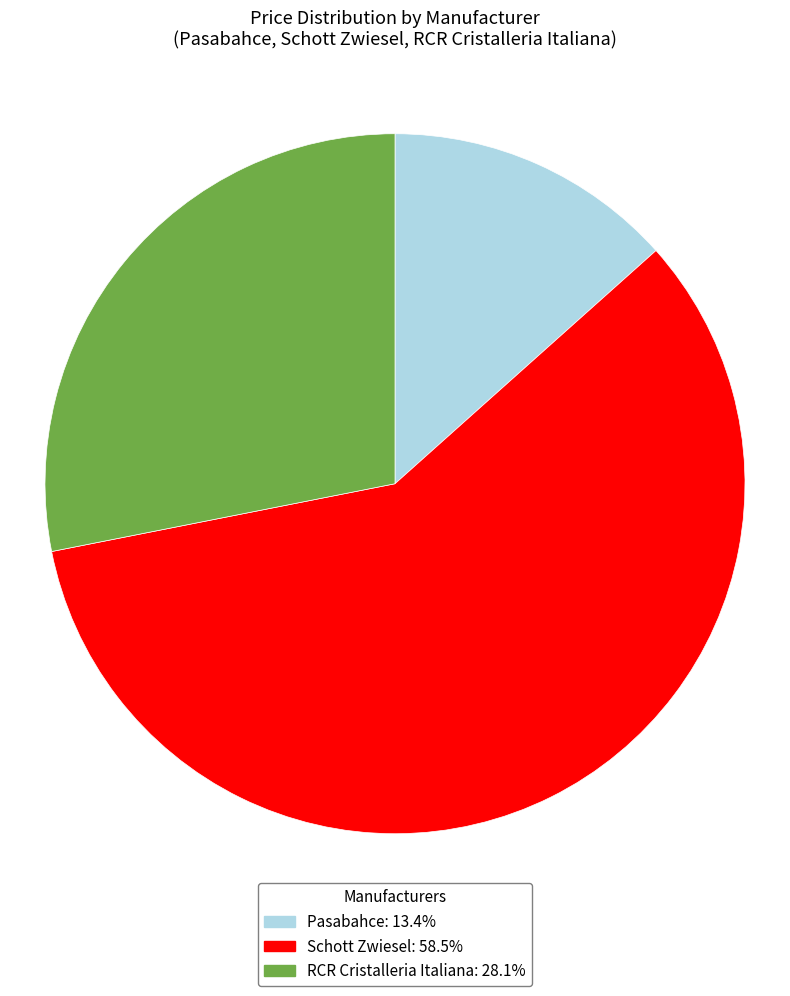

What is the ratio of the value at RCR Cristalleria Italiana: 28.1% to the value at Schott Zwiesel: 58.5%?

0.5